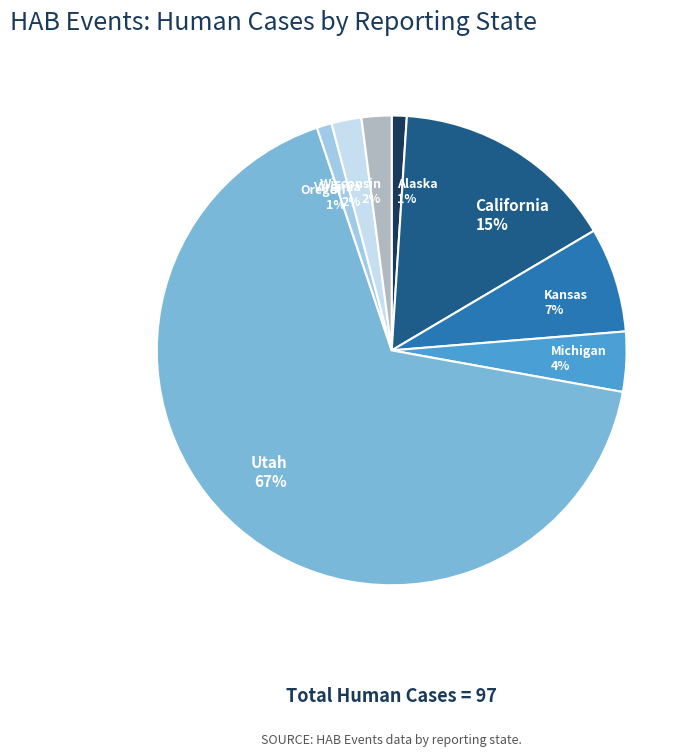

Is it true that Alaska is 11% of the pie?

False